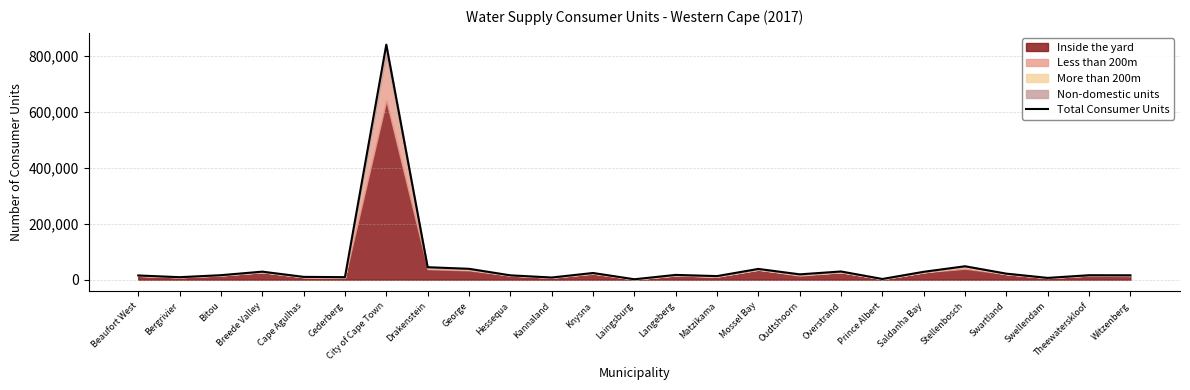

Does the chart have visible grid lines?

Yes